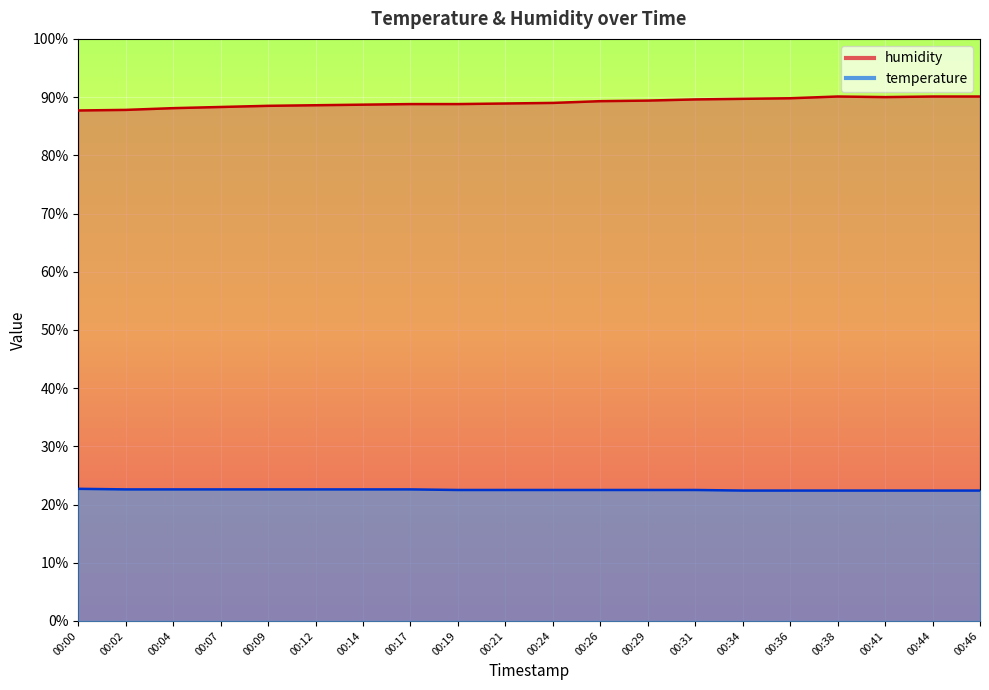

Is the value of humidity at 00:02 greater than the value of temperature at 00:02?

Yes